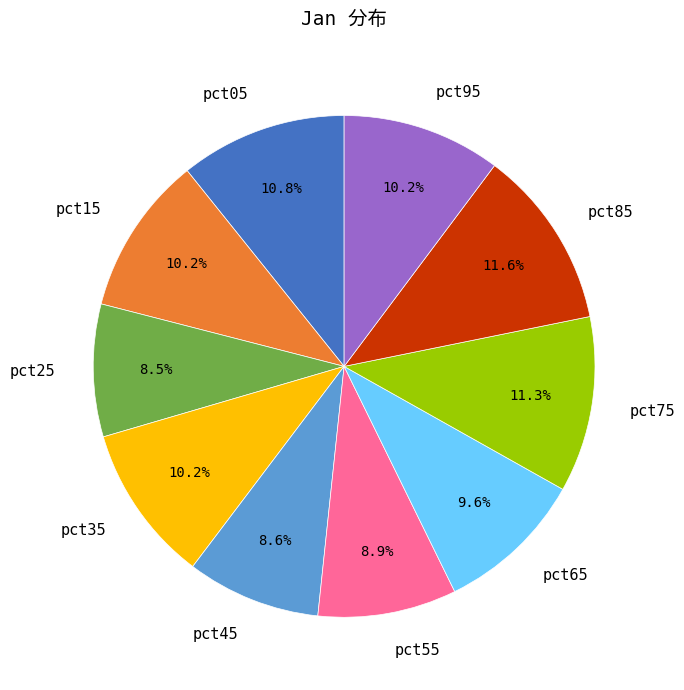

Does pct35 account for over 50% of the chart?

No